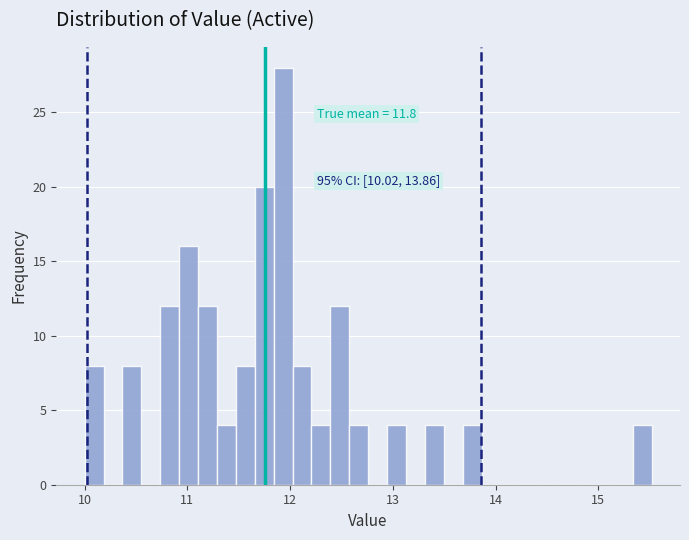

Around what value on the x-axis is the tallest bar? Give the approximate position of its centre, as read against the axis.

11.9